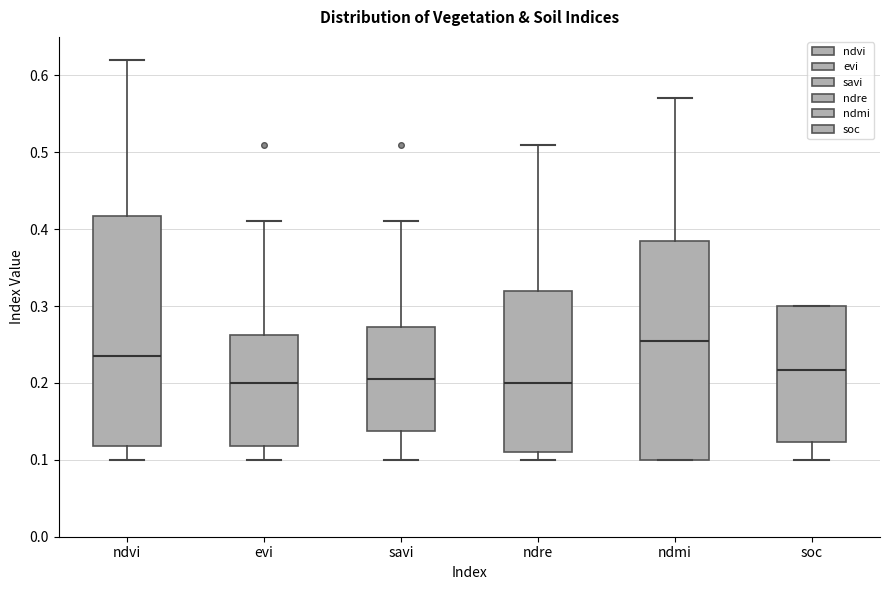

Reading left to right, transcribe this box plot: for each box, give where its median line is, the range the box spans, and where its two whiskers end, as read against the y-axis. The values are not printed on the chart, so give them approximately, as read against the axis.

ndvi: median 0.24, box 0.12 to 0.42, whiskers 0.10 to 0.62
evi: median 0.20, box 0.12 to 0.26, whiskers 0.10 to 0.41
savi: median 0.21, box 0.14 to 0.27, whiskers 0.10 to 0.41
ndre: median 0.20, box 0.11 to 0.32, whiskers 0.10 to 0.51
ndmi: median 0.26, box 0.10 to 0.39, whiskers 0.10 to 0.57
soc: median 0.22, box 0.12 to 0.30, whiskers 0.10 to 0.30